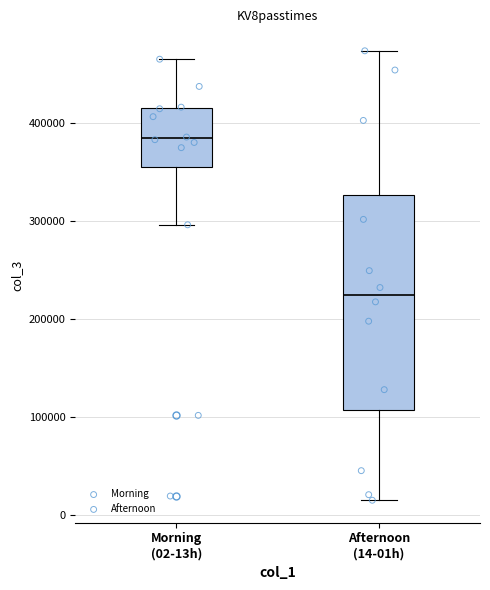

Reading left to right, transcribe this box plot: for each box, give where its median line is, the range the box spans, and where its two whiskers end, as read against the y-axis. The values are not printed on the chart, so give them approximately, as read against the axis.

Morning (02-13h): median 380000, box 360000 to 420000, whiskers 300000 to 470000
Afternoon (14-01h): median 230000, box 110000 to 330000, whiskers 20000 to 470000